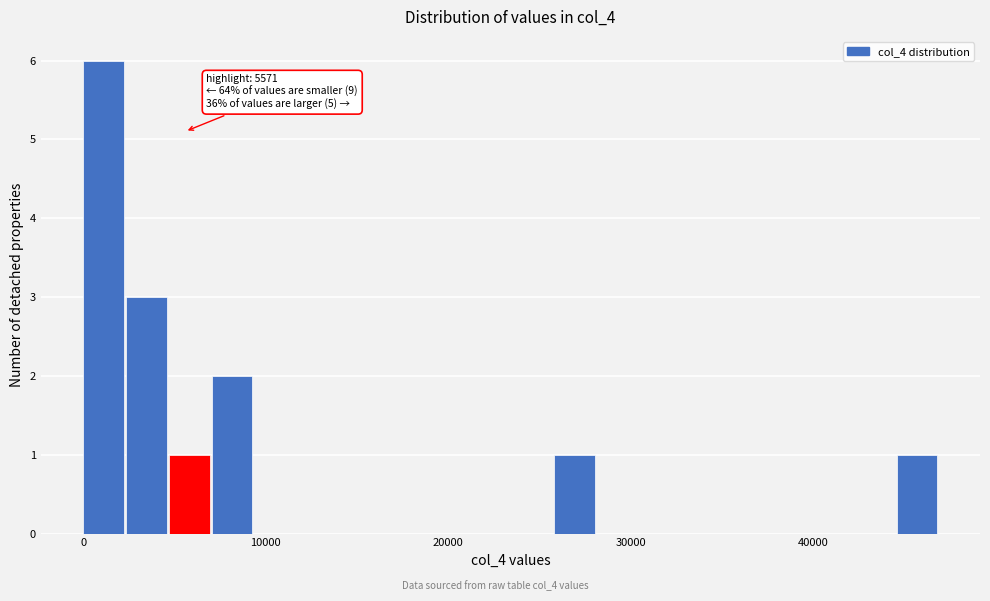

Around what value on the x-axis is the tallest bar? Give the approximate position of its centre, as read against the axis.

1000